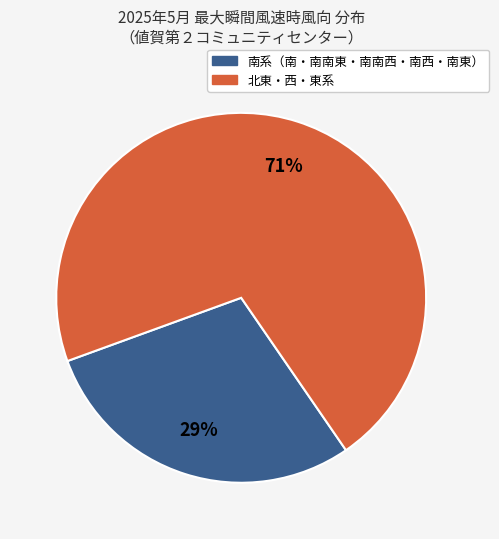

To the nearest percent, what is the average slice percentage?

50%